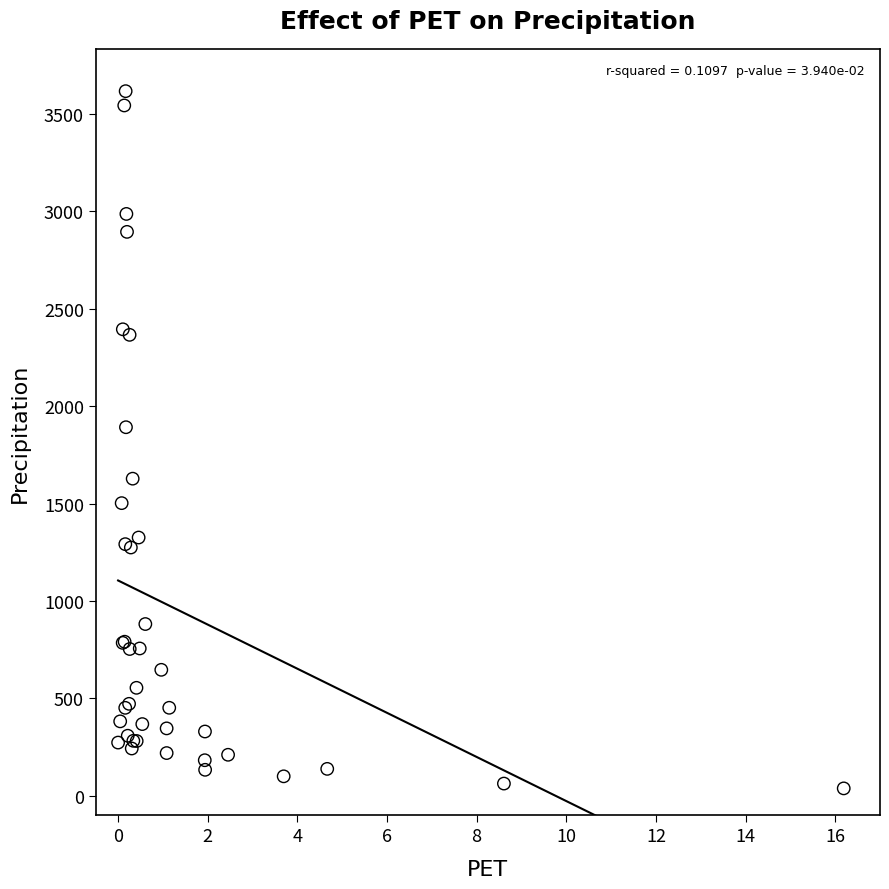

What Y value in the scatter plot is closest to 1827?

1891.7